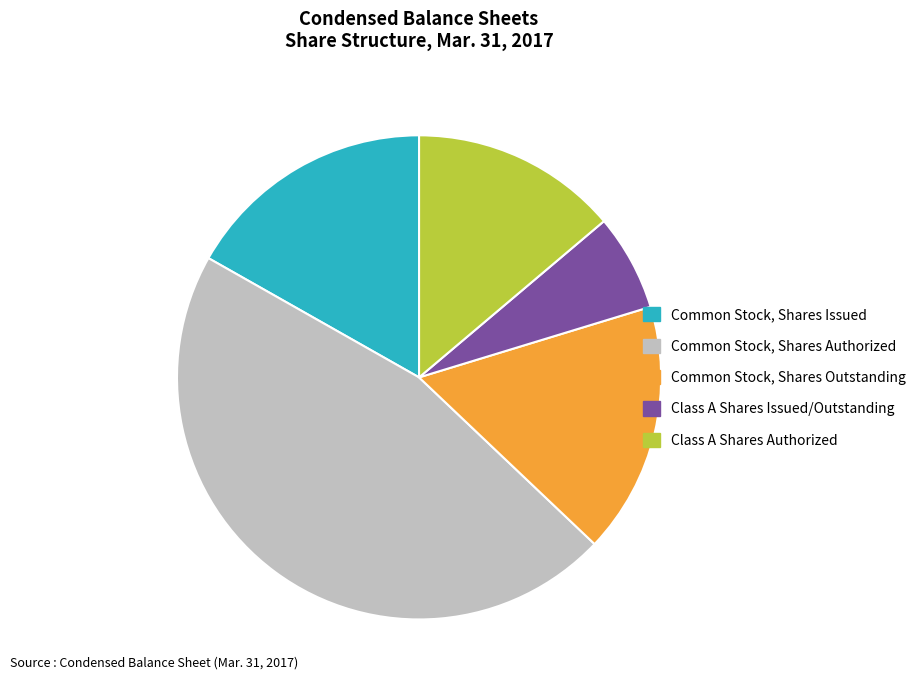

How many slices are in this pie chart?

5